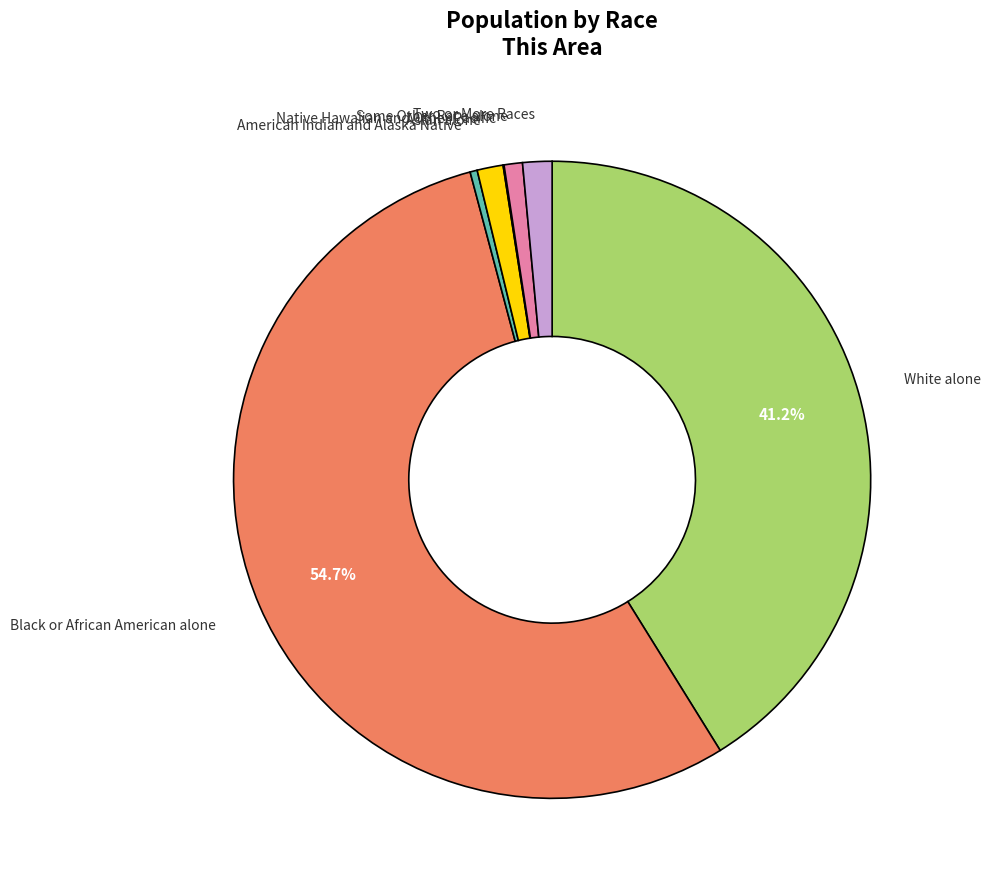

Does any single category account for the majority?

Yes